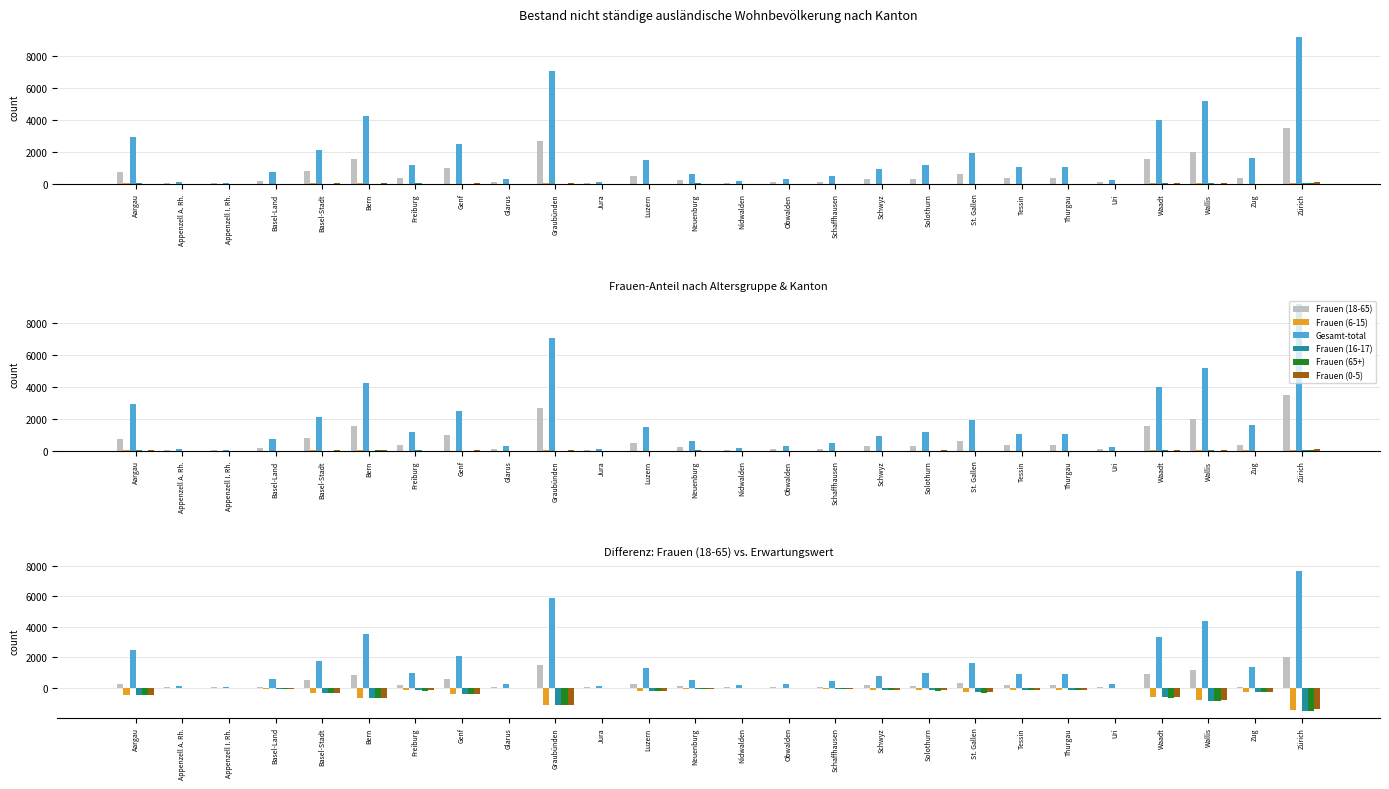

Which category has the lowest value in the Frauen (65+) series?

Zürich